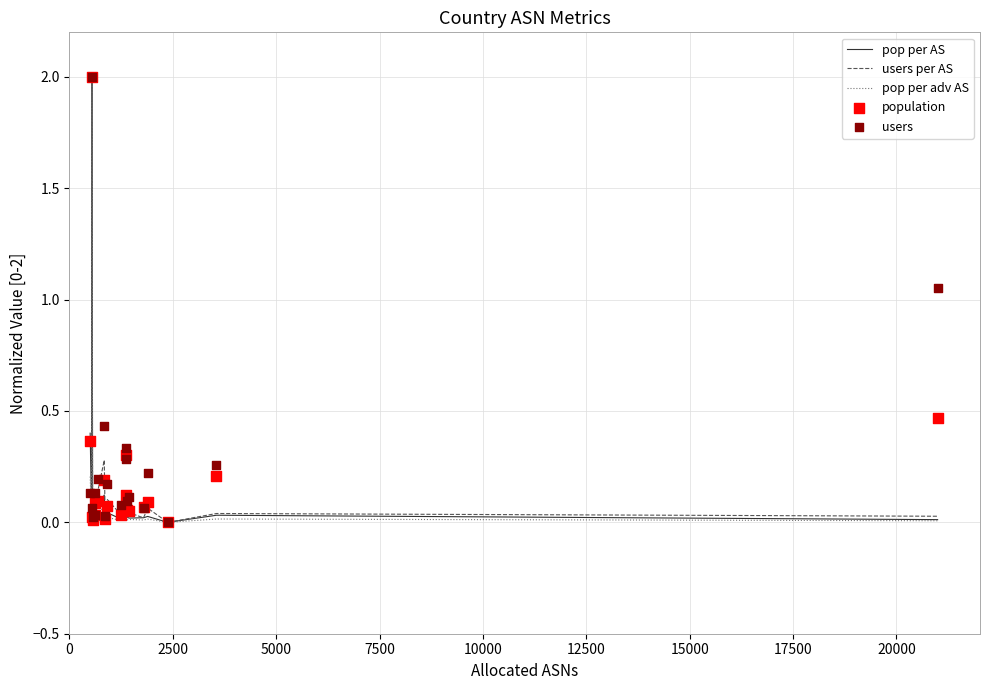

Which series has the largest total across all categories?

users